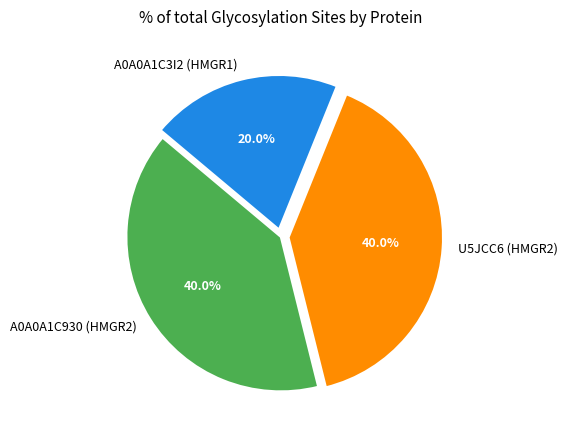

Combined, do A0A0A1C930 (HMGR2) and A0A0A1C3I2 (HMGR1) account for over 50%?

Yes